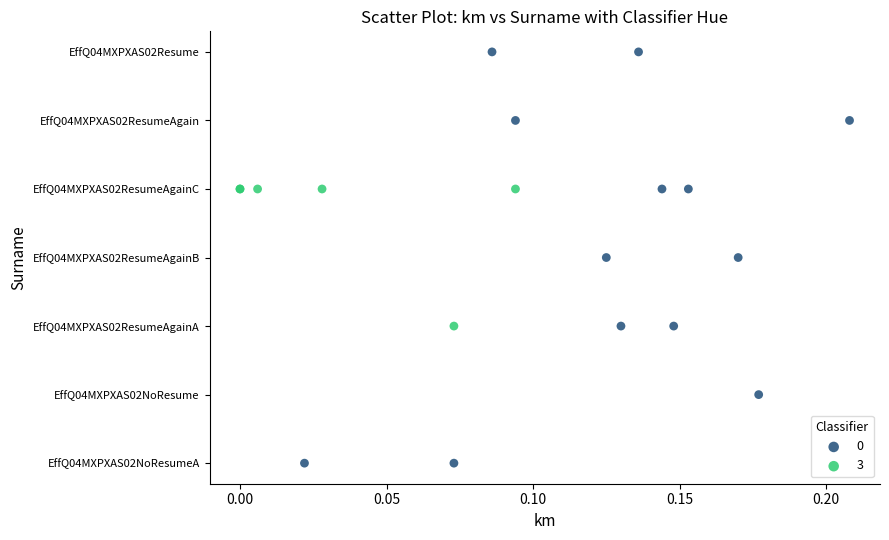

What are all the series names shown in the legend?

0, 3